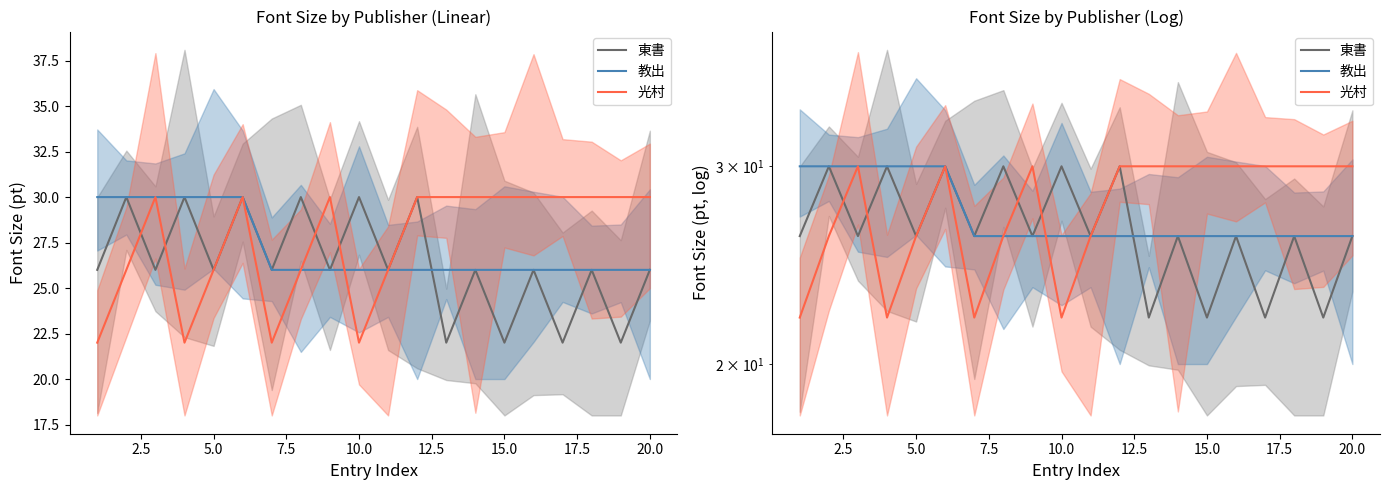

Count the 東書 values in the range 26 to 30.

16